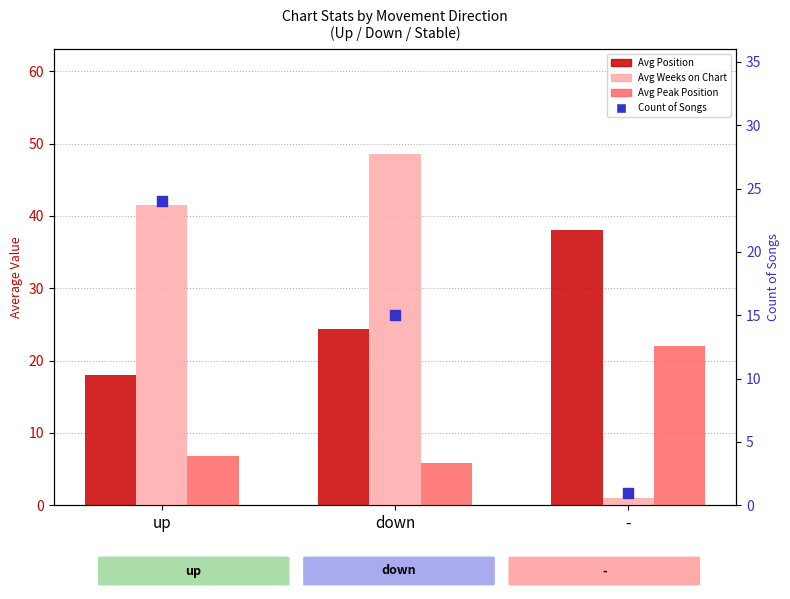

Which series contains the highest Y value?

Avg Weeks on Chart